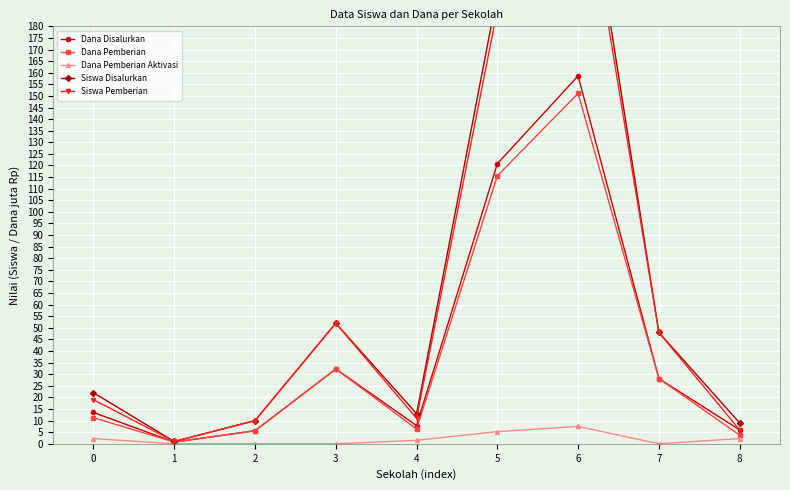

Rank the categories by Siswa Disalurkan value from lowest to highest.

1, 8, 2, 4, 0, 7, 3, 5, 6